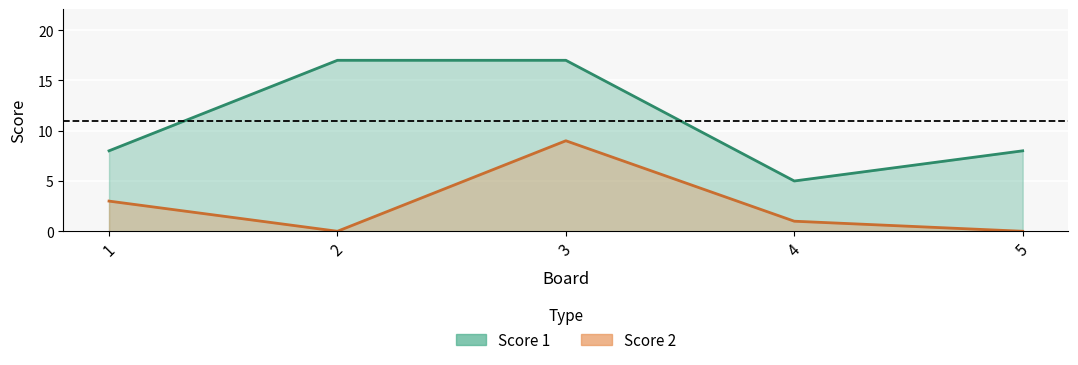

What is the total value across all series at 2?

17